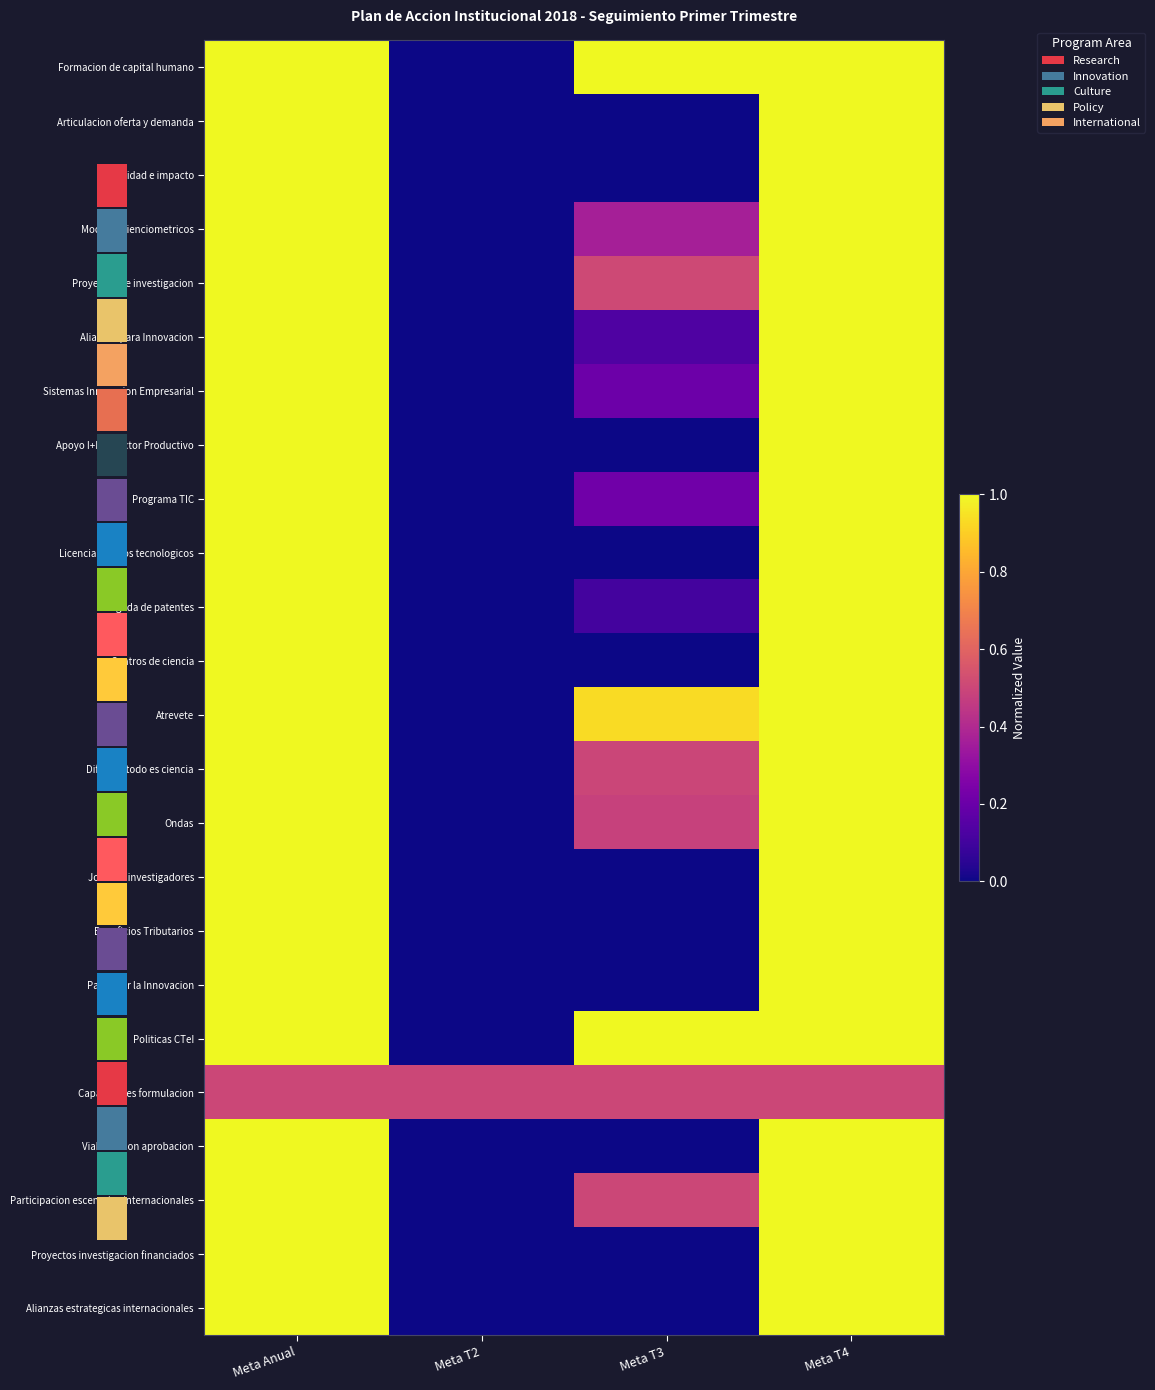

Reading right to left, extract all data points from this chart.

Formacion de capital humano: Meta T4=1.0	Meta T3=1.0	Meta T2=0.0	Meta Anual=1.0
Articulacion oferta y demanda: Meta T4=1.0	Meta T3=0.0	Meta T2=0.0	Meta Anual=1.0
Visibilidad e impacto: Meta T4=1.0	Meta T3=0.0	Meta T2=0.0	Meta Anual=1.0
Modelos cienciometricos: Meta T4=1.0	Meta T3=0.4	Meta T2=0.0	Meta Anual=1.0
Proyectos de investigacion: Meta T4=1.0	Meta T3=0.5	Meta T2=0.0	Meta Anual=1.0
Alianzas para Innovacion: Meta T4=1.0	Meta T3=0.1	Meta T2=0.0	Meta Anual=1.0
Sistemas Innovacion Empresarial: Meta T4=1.0	Meta T3=0.2	Meta T2=0.0	Meta Anual=1.0
Apoyo I+D+i Sector Productivo: Meta T4=1.0	Meta T3=0.0	Meta T2=0.0	Meta Anual=1.0
Programa TIC: Meta T4=1.0	Meta T3=0.2	Meta T2=0.0	Meta Anual=1.0
Licenciamientos tecnologicos: Meta T4=1.0	Meta T3=0.0	Meta T2=0.0	Meta Anual=1.0
Brigada de patentes: Meta T4=1.0	Meta T3=0.1	Meta T2=0.0	Meta Anual=1.0
Centros de ciencia: Meta T4=1.0	Meta T3=0.0	Meta T2=0.0	Meta Anual=1.0
Atrevete: Meta T4=1.0	Meta T3=0.9	Meta T2=0.0	Meta Anual=1.0
Difusion todo es ciencia: Meta T4=1.0	Meta T3=0.5	Meta T2=0.0	Meta Anual=1.0
Ondas: Meta T4=1.0	Meta T3=0.5	Meta T2=0.0	Meta Anual=1.0
Jovenes investigadores: Meta T4=1.0	Meta T3=0.0	Meta T2=0.0	Meta Anual=1.0
Beneficios Tributarios: Meta T4=1.0	Meta T3=0.0	Meta T2=0.0	Meta Anual=1.0
Pacto por la Innovacion: Meta T4=1.0	Meta T3=0.0	Meta T2=0.0	Meta Anual=1.0
Politicas CTeI: Meta T4=1.0	Meta T3=1.0	Meta T2=0.0	Meta Anual=1.0
Capacidades formulacion: Meta T4=0.5	Meta T3=0.5	Meta T2=0.5	Meta Anual=0.5
Viabilizacion aprobacion: Meta T4=1.0	Meta T3=0.0	Meta T2=0.0	Meta Anual=1.0
Participacion escenarios internacionales: Meta T4=1.0	Meta T3=0.5	Meta T2=0.0	Meta Anual=1.0
Proyectos investigacion financiados: Meta T4=1.0	Meta T3=0.0	Meta T2=0.0	Meta Anual=1.0
Alianzas estrategicas internacionales: Meta T4=1.0	Meta T3=0.0	Meta T2=0.0	Meta Anual=1.0